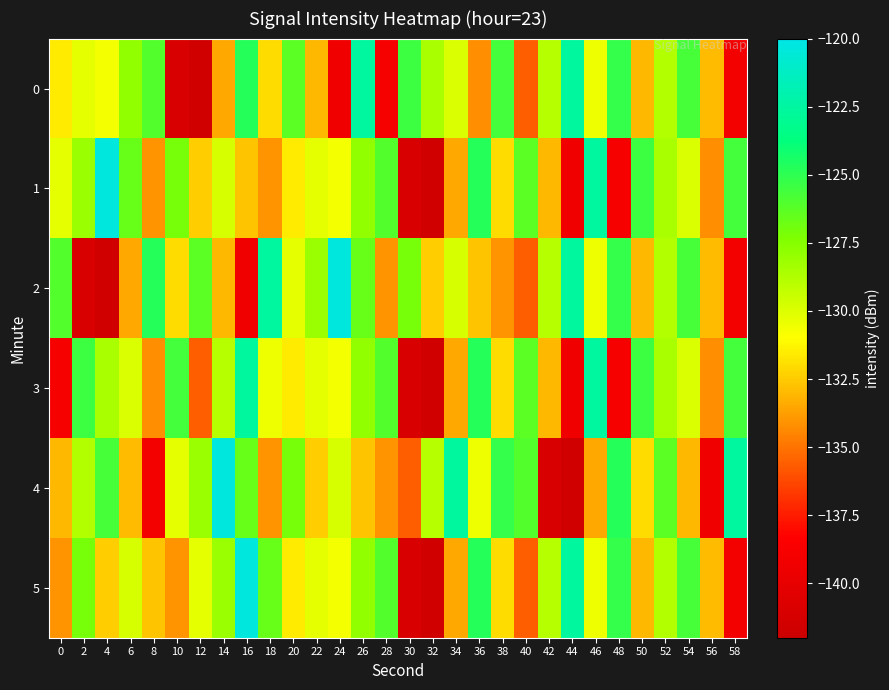

Reading left to right, what are all the values shown in this chart?

0: 0=-131.5	2=-130.3	4=-130.7	6=-127.8	8=-126.0	10=-141.1	12=-141.6	14=-133.5	16=-124.7	18=-132.0	20=-126.3	22=-133.0	24=-139.3	26=-122.6	28=-138.8	30=-125.5	32=-128.6	34=-129.9	36=-134.2	38=-125.6	40=-135.6	42=-128.9	44=-122.6	46=-130.5	48=-125.2	50=-133.0	52=-128.8	54=-125.8	56=-132.9	58=-139.2
1: 0=-130.3	2=-128.1	4=-120.3	6=-126.7	8=-134.0	10=-127.1	12=-132.4	14=-129.8	16=-132.7	18=-134.1	20=-131.5	22=-130.3	24=-130.7	26=-127.8	28=-126.0	30=-141.1	32=-141.6	34=-133.5	36=-124.7	38=-132.0	40=-126.3	42=-133.0	44=-139.3	46=-122.6	48=-138.8	50=-125.5	52=-128.6	54=-129.9	56=-134.2	58=-125.6
2: 0=-126.0	2=-141.1	4=-141.6	6=-133.5	8=-124.7	10=-132.0	12=-126.3	14=-133.0	16=-139.3	18=-122.6	20=-130.3	22=-128.1	24=-120.3	26=-126.7	28=-134.0	30=-127.1	32=-132.4	34=-129.8	36=-132.7	38=-134.1	40=-135.6	42=-128.9	44=-122.6	46=-130.5	48=-125.2	50=-133.0	52=-128.8	54=-125.8	56=-132.9	58=-139.2
3: 0=-138.8	2=-125.5	4=-128.6	6=-129.9	8=-134.2	10=-125.6	12=-135.6	14=-128.9	16=-122.6	18=-130.5	20=-131.5	22=-130.3	24=-130.7	26=-127.8	28=-126.0	30=-141.1	32=-141.6	34=-133.5	36=-124.7	38=-132.0	40=-126.3	42=-133.0	44=-139.3	46=-122.6	48=-138.8	50=-125.5	52=-128.6	54=-129.9	56=-134.2	58=-125.6
4: 0=-133.0	2=-128.8	4=-125.8	6=-132.9	8=-139.2	10=-130.3	12=-128.1	14=-120.3	16=-126.7	18=-134.0	20=-127.1	22=-132.4	24=-129.8	26=-132.7	28=-134.1	30=-135.6	32=-128.9	34=-122.6	36=-130.5	38=-125.2	40=-126.0	42=-141.1	44=-141.6	46=-133.5	48=-124.7	50=-132.0	52=-126.3	54=-133.0	56=-139.3	58=-122.6
5: 0=-134.0	2=-127.1	4=-132.4	6=-129.8	8=-132.7	10=-134.1	12=-130.3	14=-128.1	16=-120.3	18=-126.7	20=-131.5	22=-130.3	24=-130.7	26=-127.8	28=-126.0	30=-141.1	32=-141.6	34=-133.5	36=-124.7	38=-132.0	40=-135.6	42=-128.9	44=-122.6	46=-130.5	48=-125.2	50=-133.0	52=-128.8	54=-125.8	56=-132.9	58=-139.2